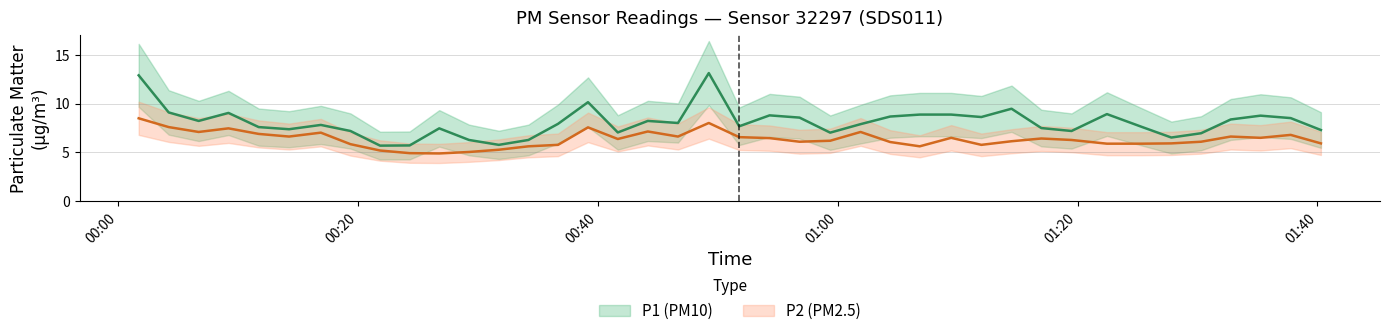

True or false: P1 has a value of 2.9 at 39.

False